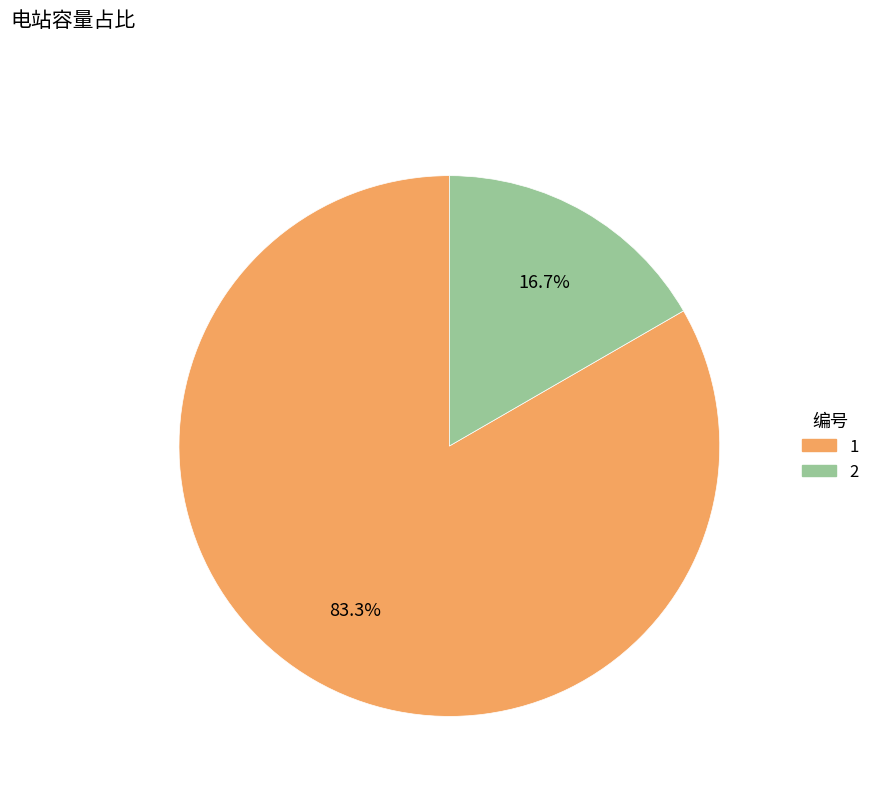

How many segments does this pie chart have?

2